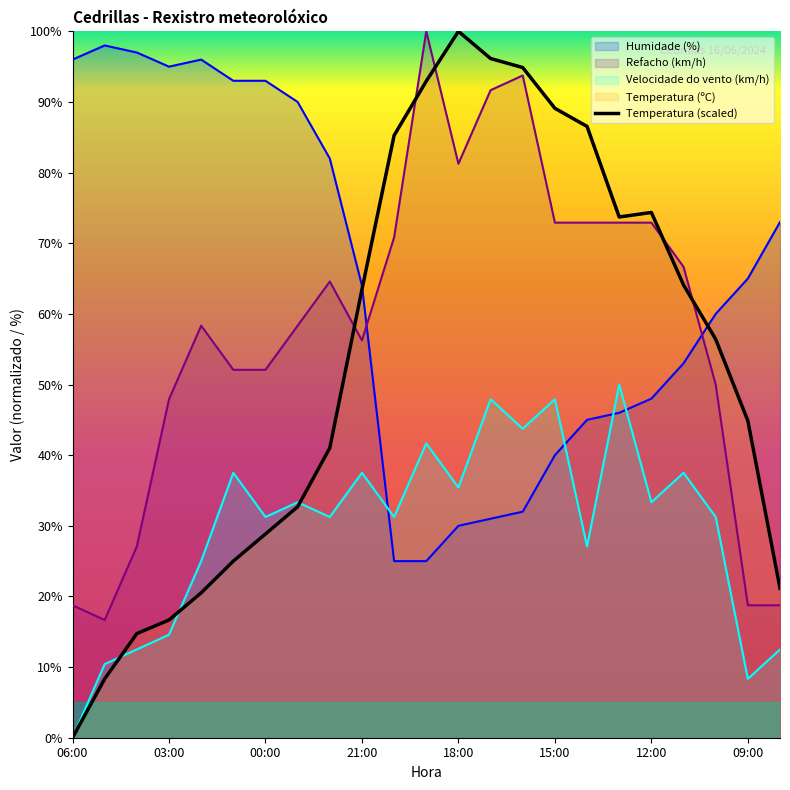

At which category is the sum across all series the highest?

17:00